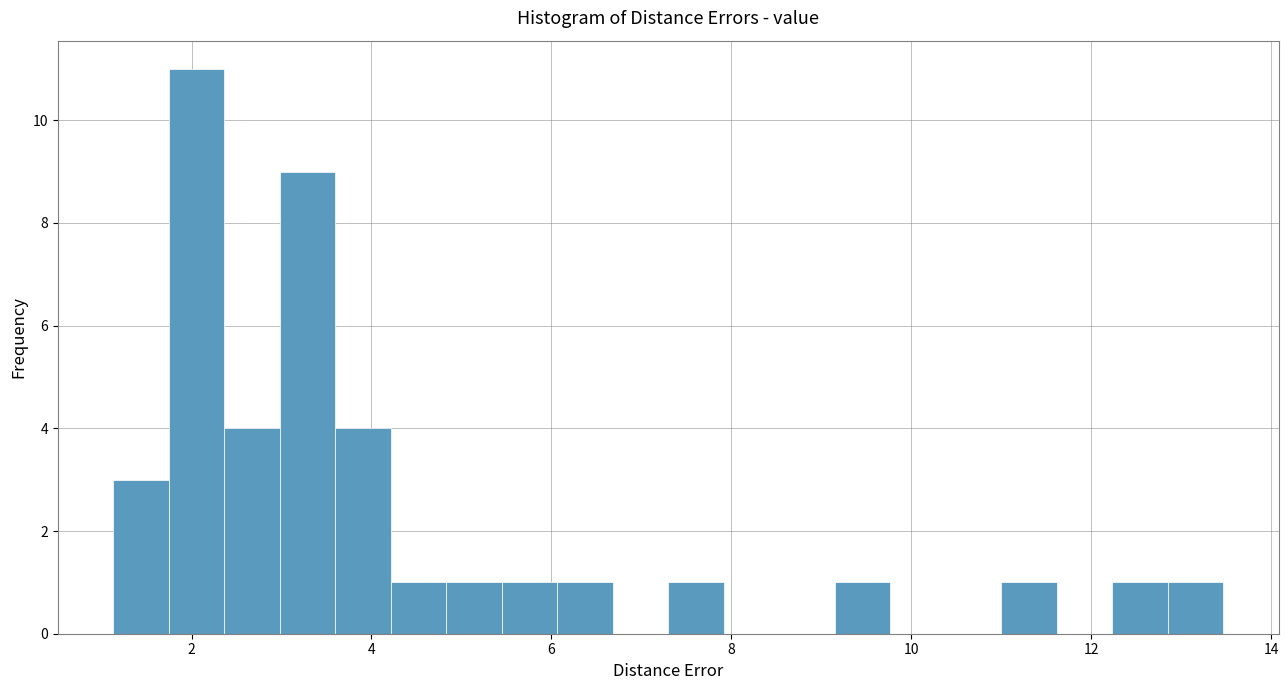

Around what value on the x-axis is the tallest bar? Give the approximate position of its centre, as read against the axis.

2.0